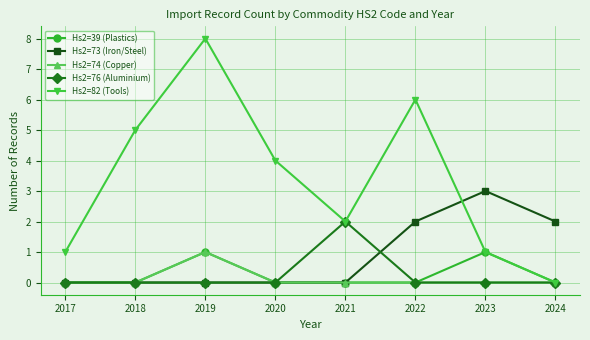

True or false: Hs2=82 (Tools) has a value of 6 at 2020.

False